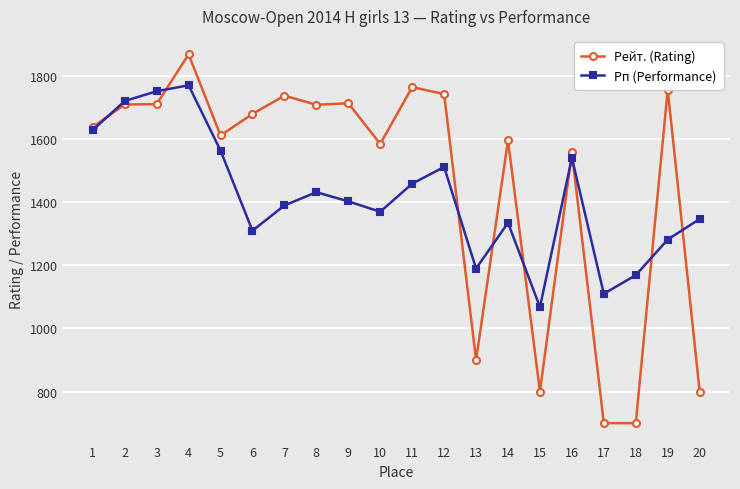

At which category does Рп (Performance) reach its first local peak?

4